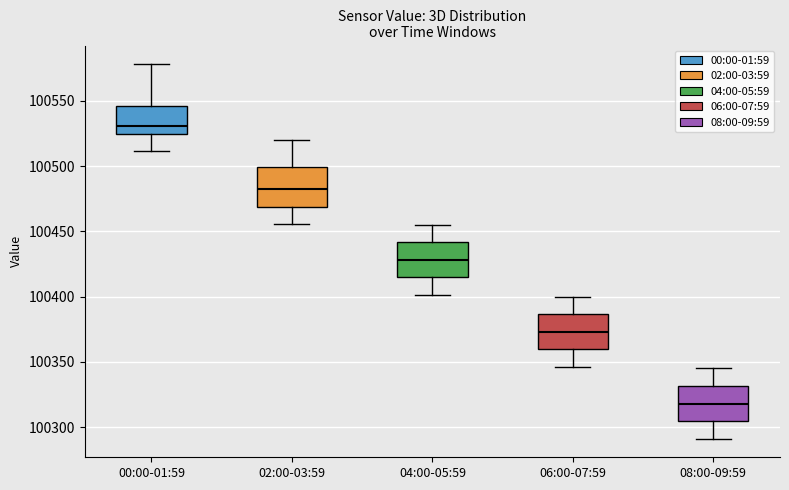

Where is the upper edge of the box for 06:00-07:59 on the y-axis? The values are not printed on the chart, so give them approximately, as read against the axis.

100385